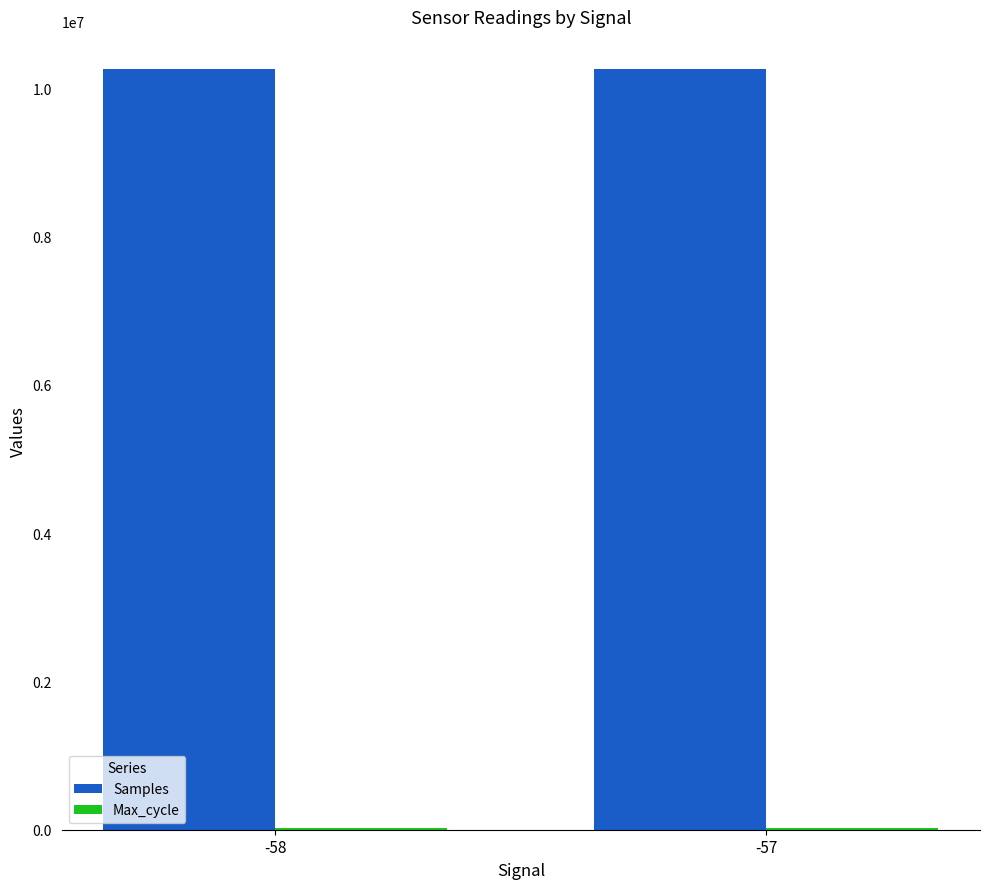

Read the Samples value at -58.

10256655.5